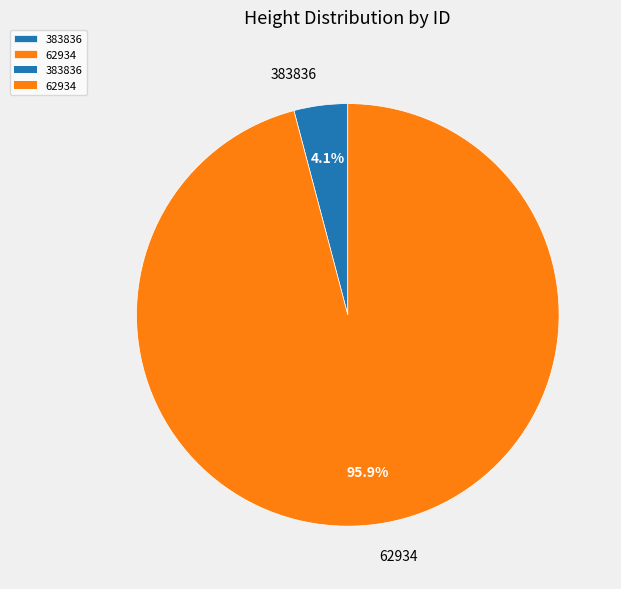

Which category has the smallest portion of the pie?

383836